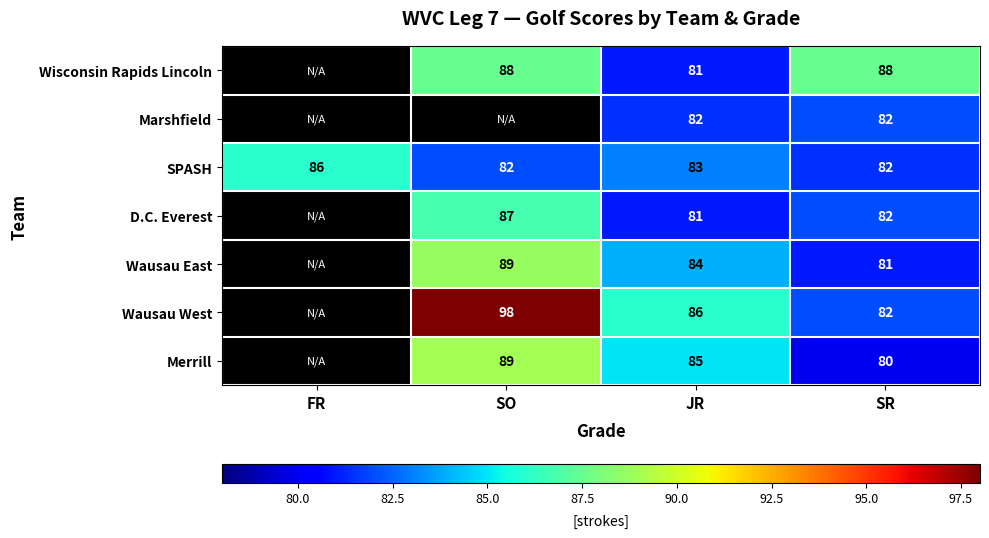

Is it true that Merrill equals 28.8 at JR?

False